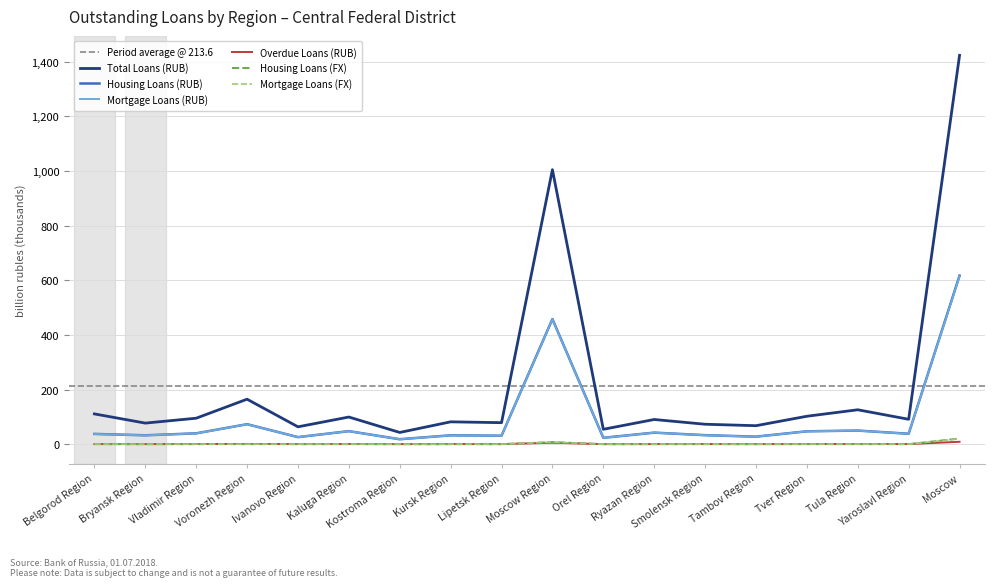

The Housing Loans (RUB) series shows 17.5 at Ivanovo Region. True or false?

False